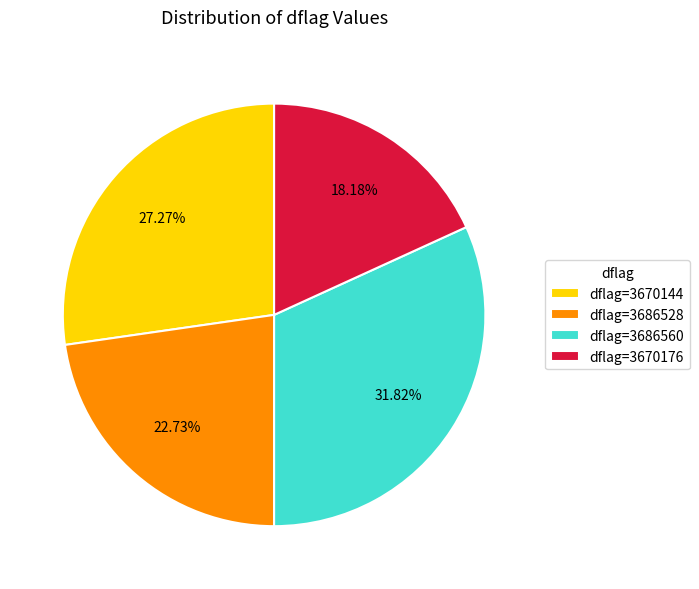

To the nearest percent, what is the average slice percentage?

25%